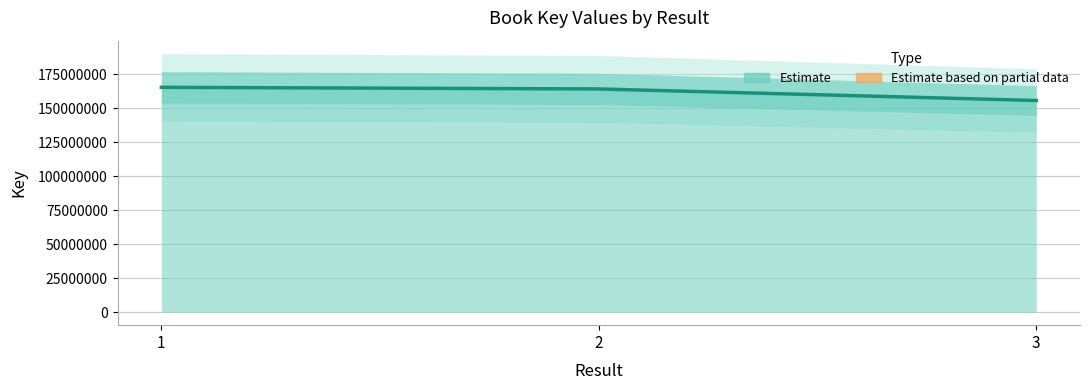

What is the approximate value at 3?

155536946